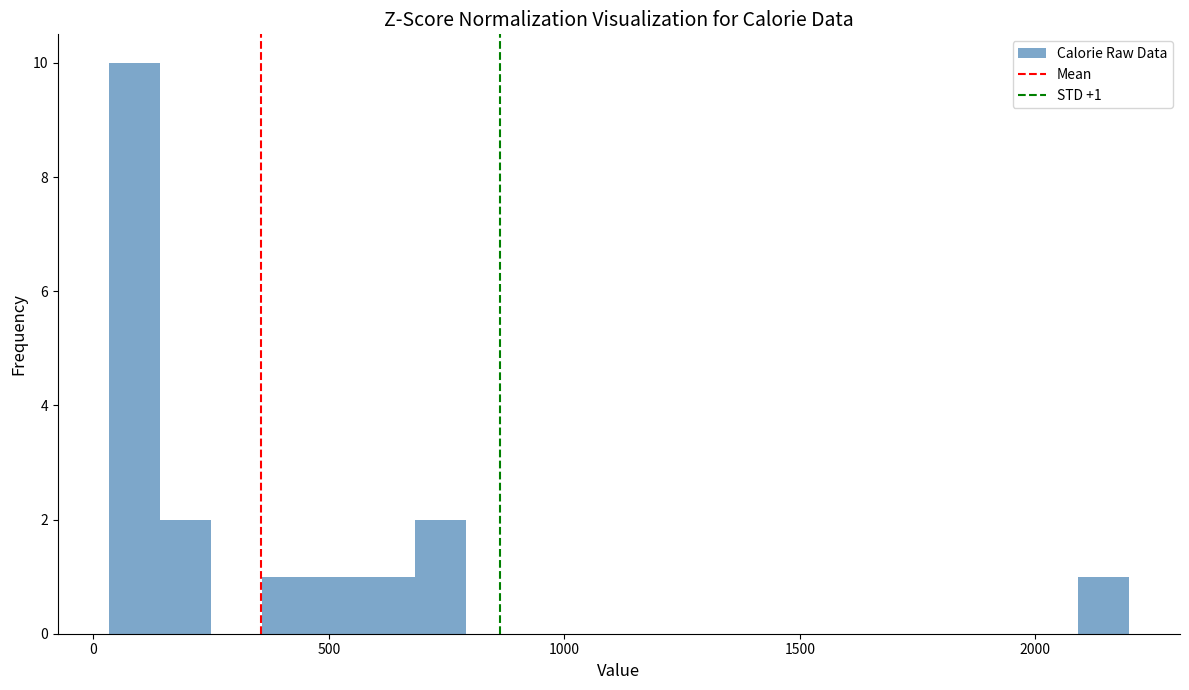

Around what value on the x-axis is the tallest bar? Give the approximate position of its centre, as read against the axis.

100